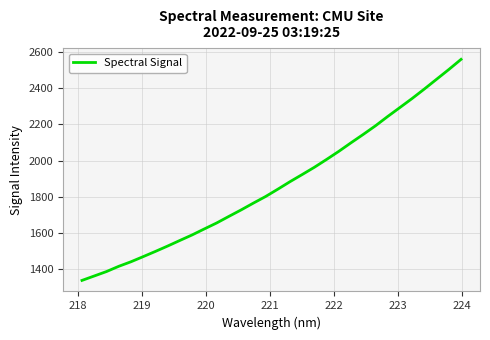

What is the maximum value shown in the chart?

2559.9